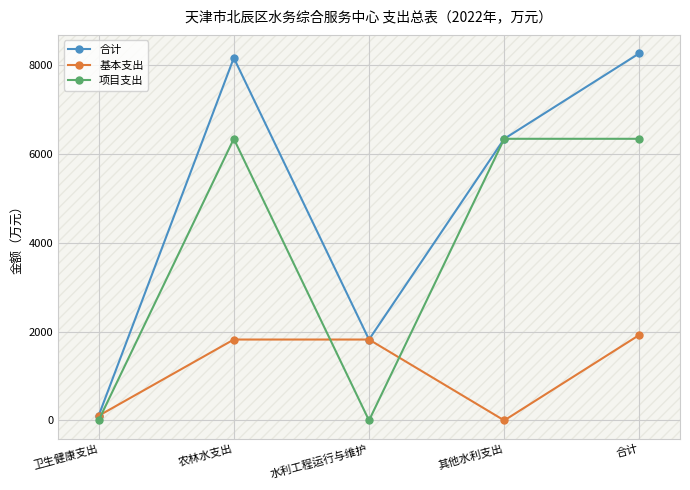

Reading left to right, what are all the values shown in this chart?

合计: 104.6	8156.0	1819.9	6336.0	8260.6
基本支出: 104.6	1819.9	1819.9	0.0	1924.6
项目支出: 0.0	6336.0	0.0	6336.0	6336.0